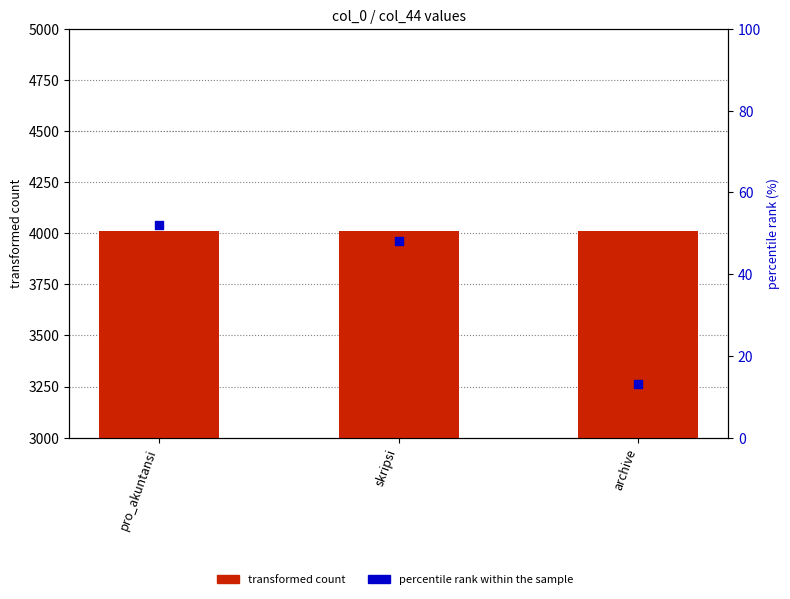

Which series contains the lowest Y value?

percentile rank within the sample